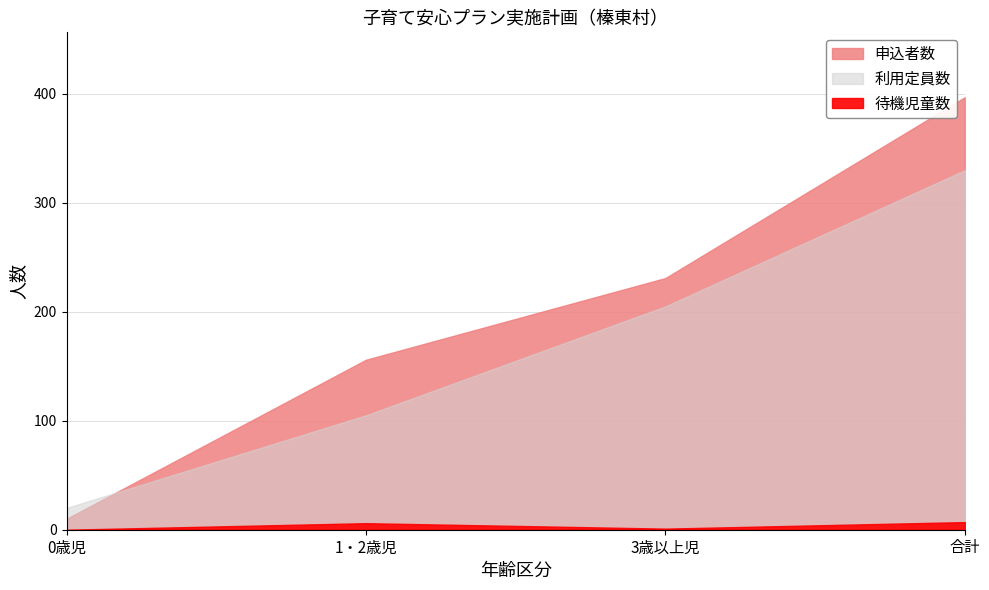

Between 0歳児 and 1・2歳児, which series saw the biggest shift?

申込者数